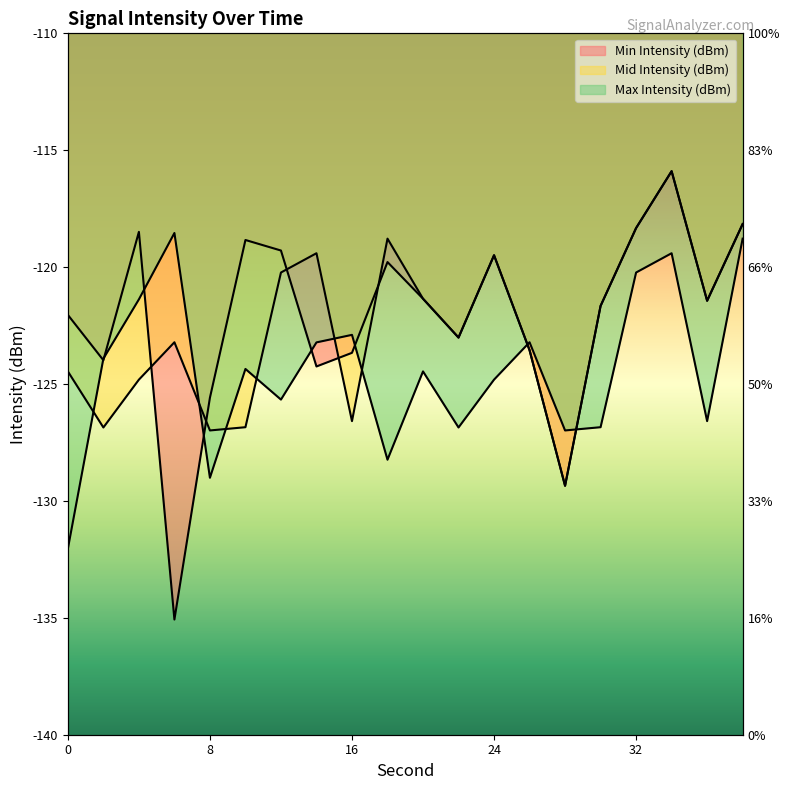

How many interior local peaks does the Max Intensity (dBm) series have?

6